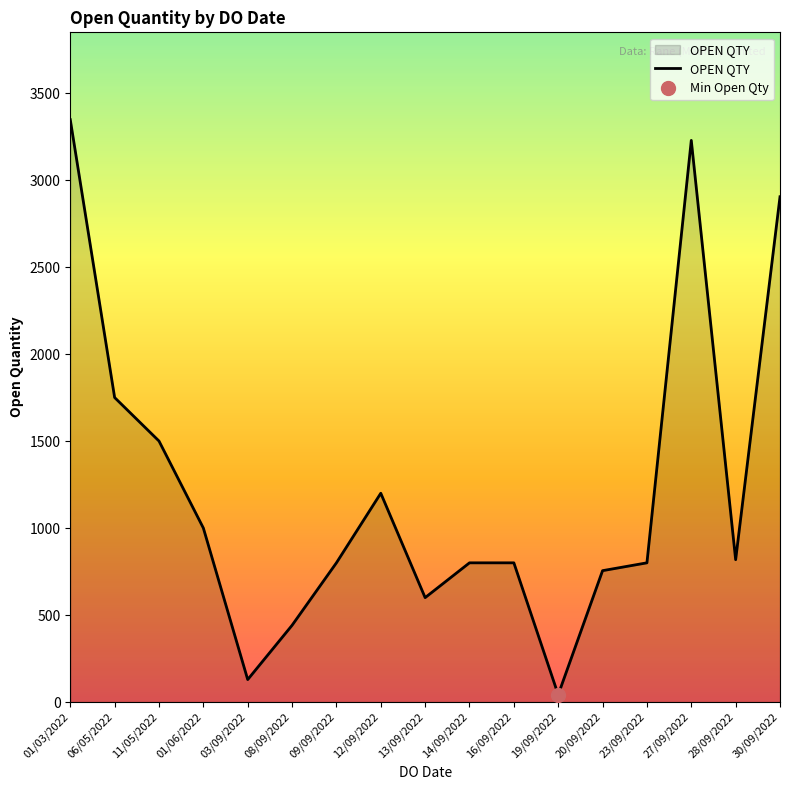

True or false: the data has more than 0 interior local peaks.

True